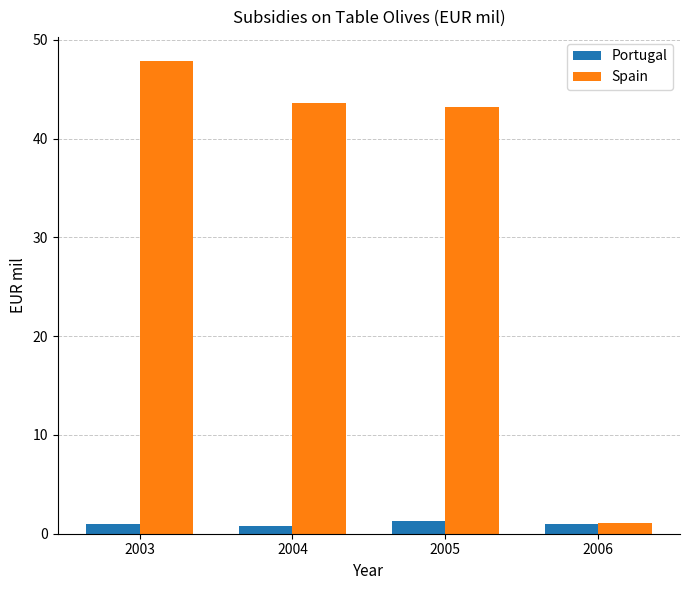

Which series has the largest range (max minus min)?

Spain